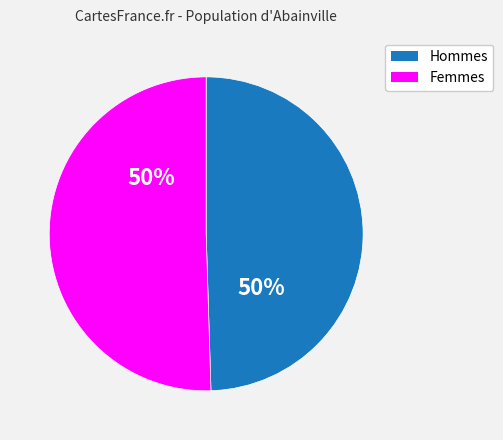

To the nearest percent, what is the average slice percentage?

50%